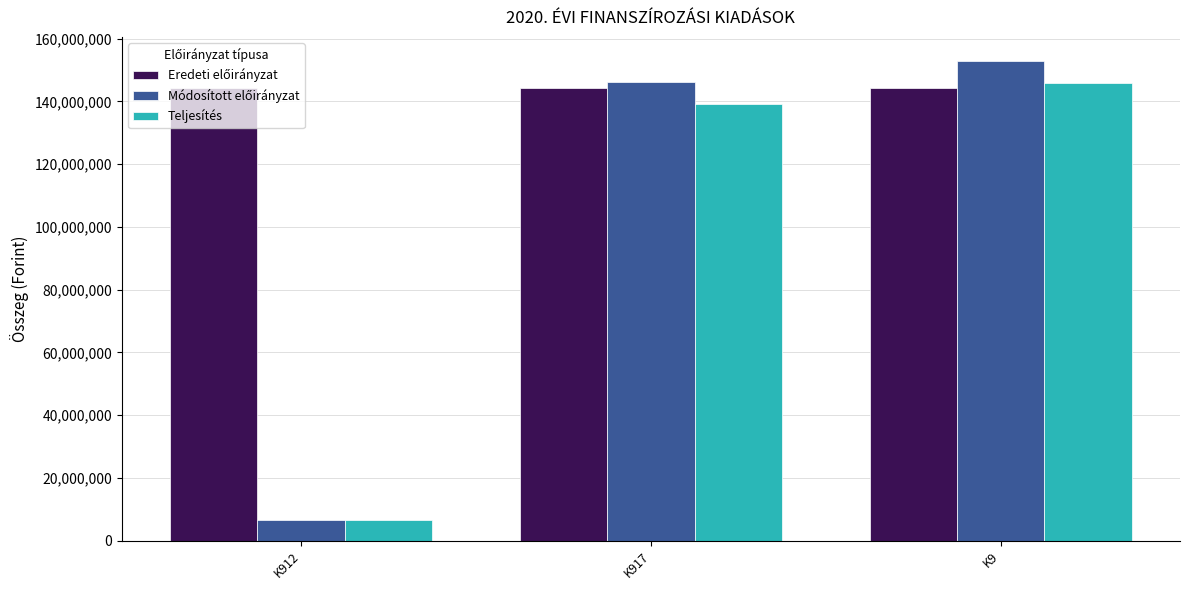

At which category is the sum across all series the highest?

K9